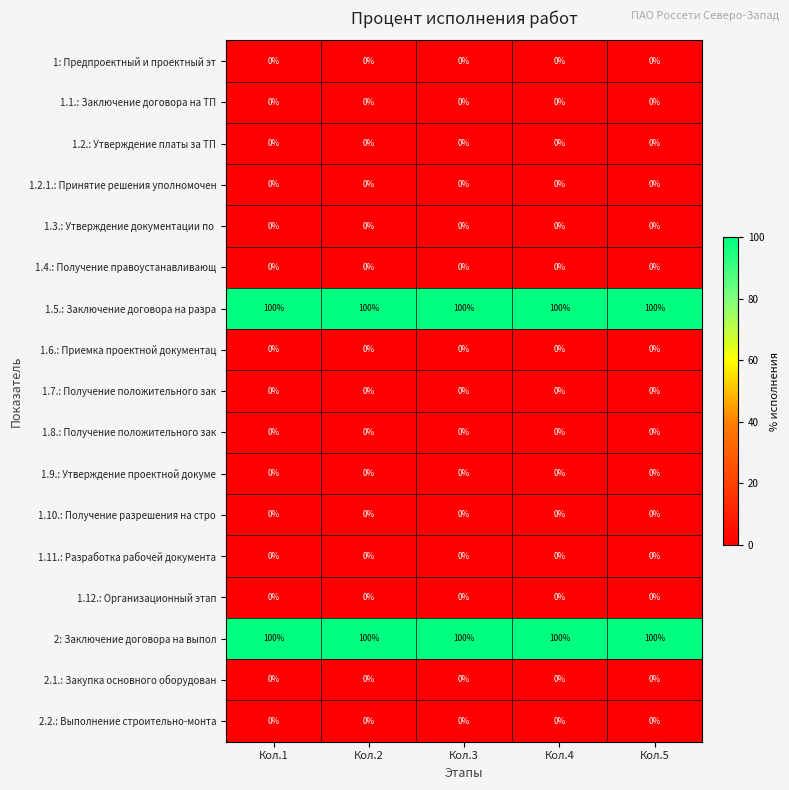

The 1.2.1.: Принятие решения уполномочен series shows 0 at Кол.5. True or false?

True